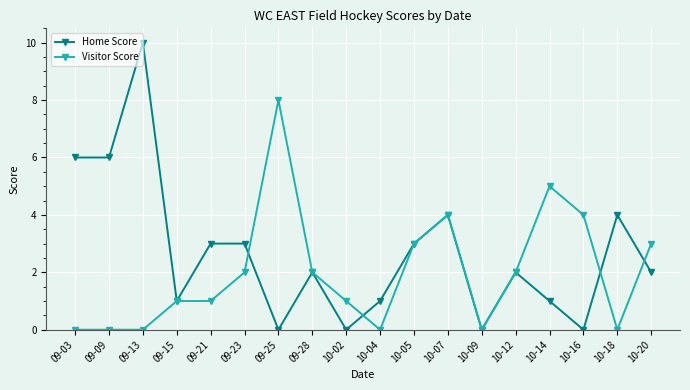

Which series ends up on top after the final intersection of Home Score and Visitor Score?

Visitor Score